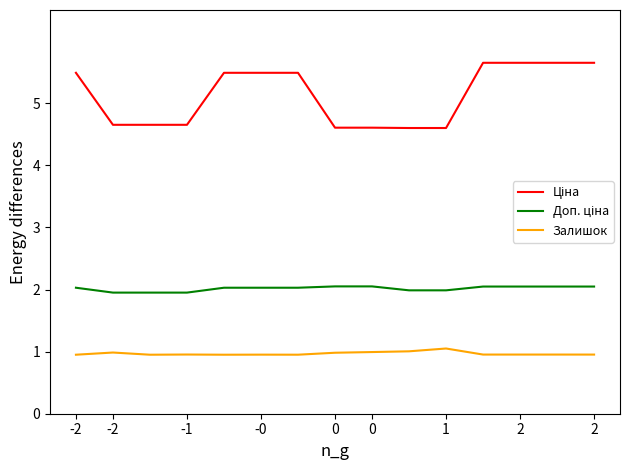

Does the chart have visible grid lines?

No